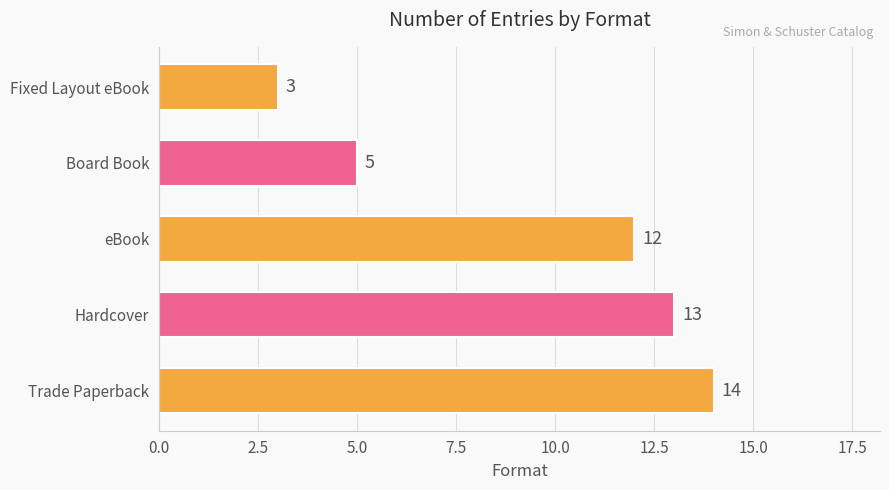

What is the maximum value shown in the chart?

14